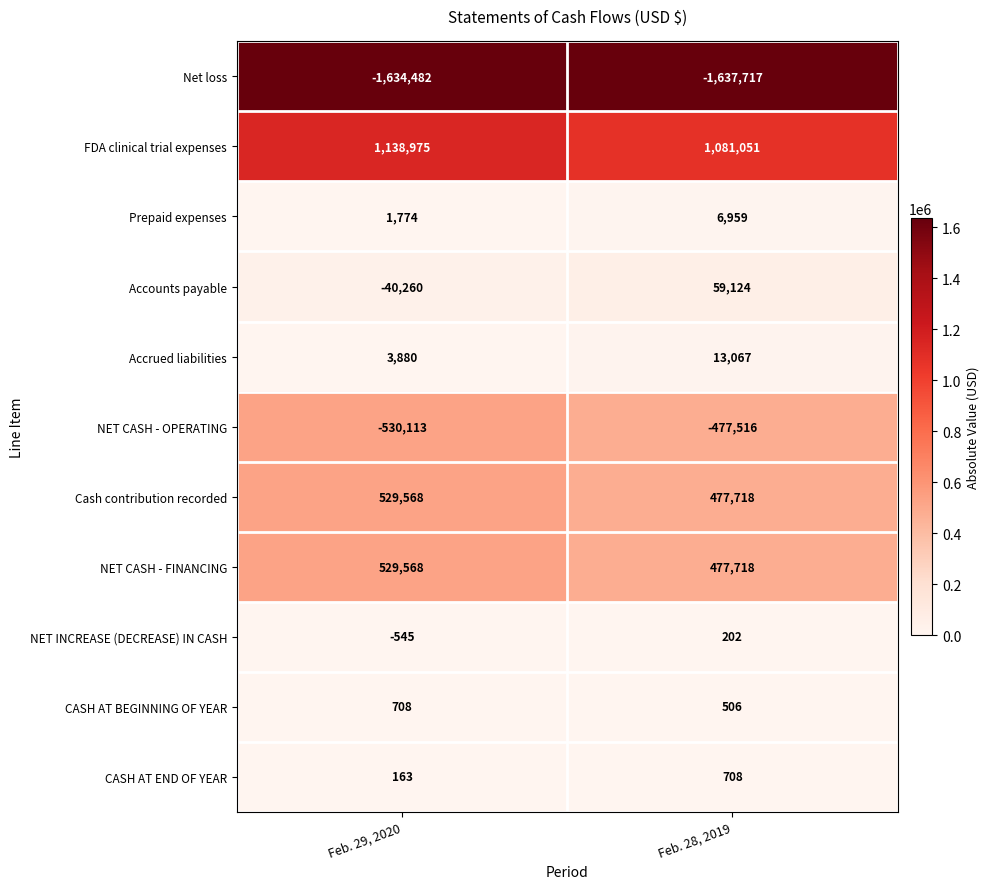

What value does the NET CASH - FINANCING series have at Feb. 29, 2020, to the nearest 100?

529600